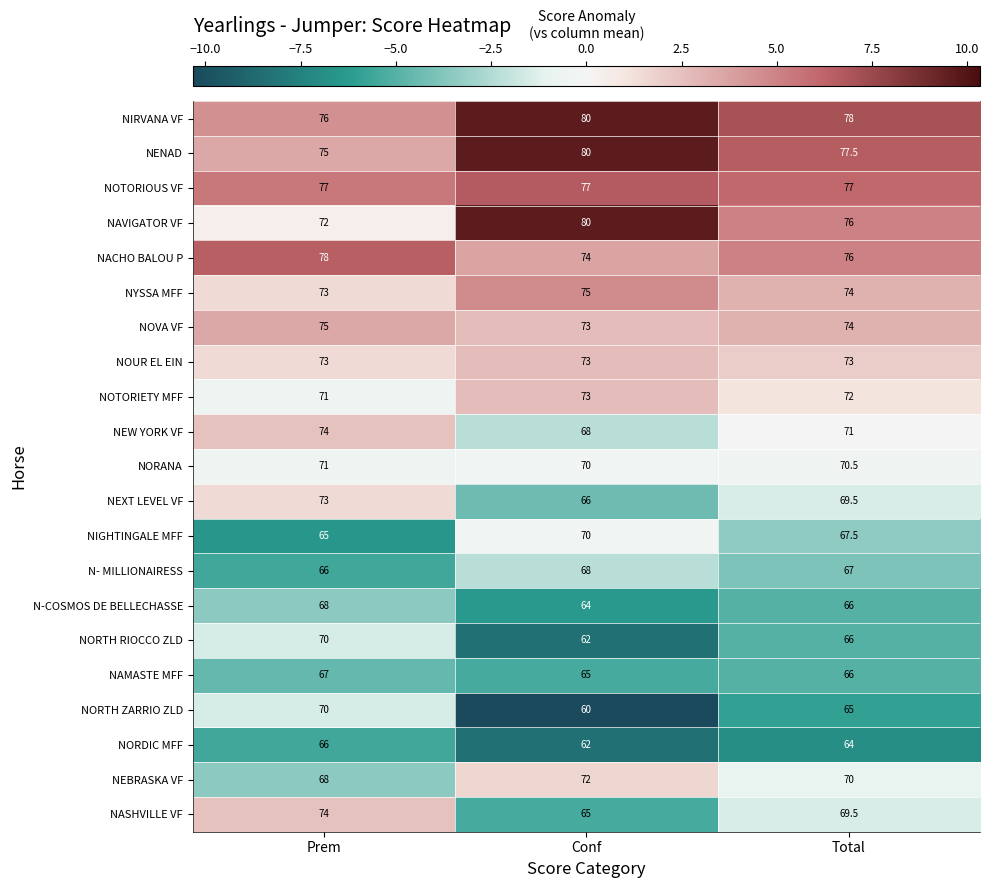

The value of NORANA at Total is 70.5. True or false?

True